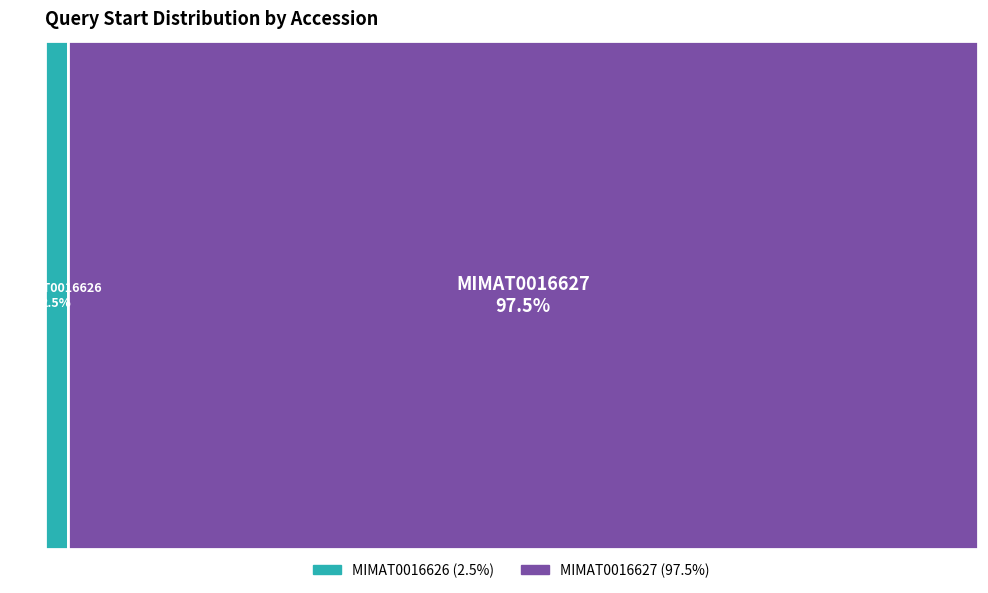

True or false: MIMAT0016627 accounts for 98% of the total.

True